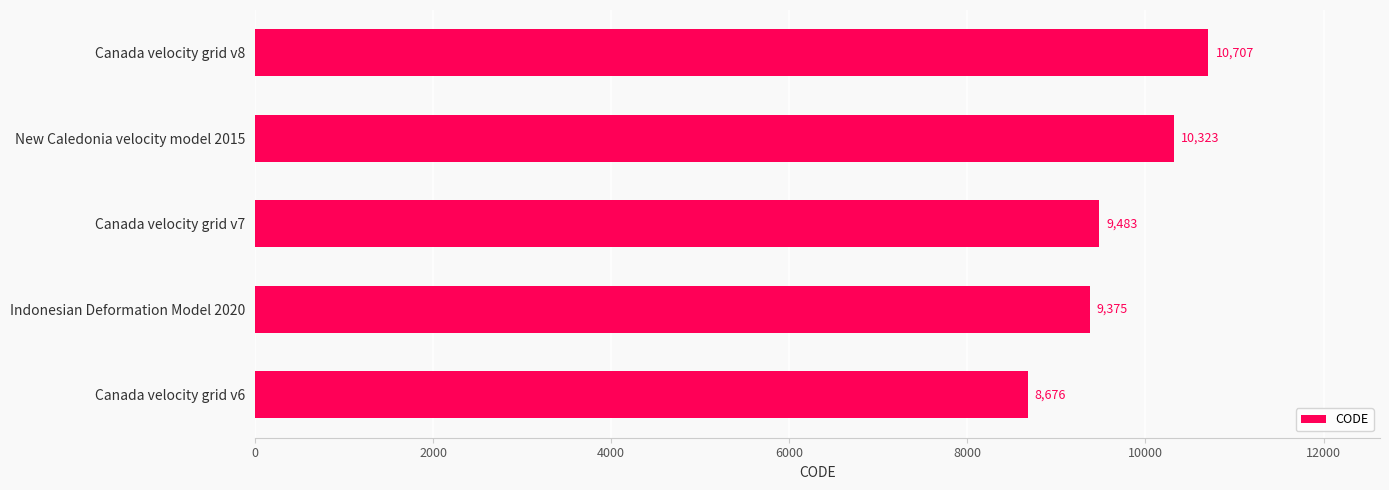

Approximately how many times larger is the value at Indonesian Deformation Model 2020 compared to Canada velocity grid v8?

0.9